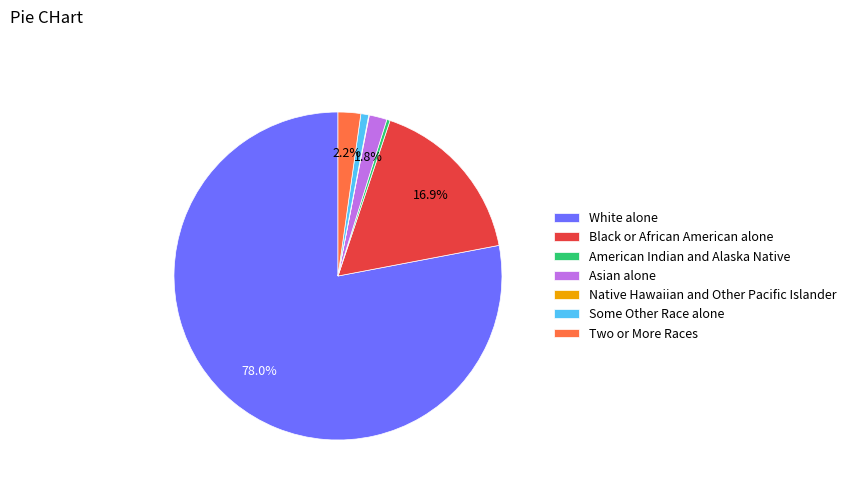

To the nearest percent, what is the difference between the largest and smallest slice percentages?

78%